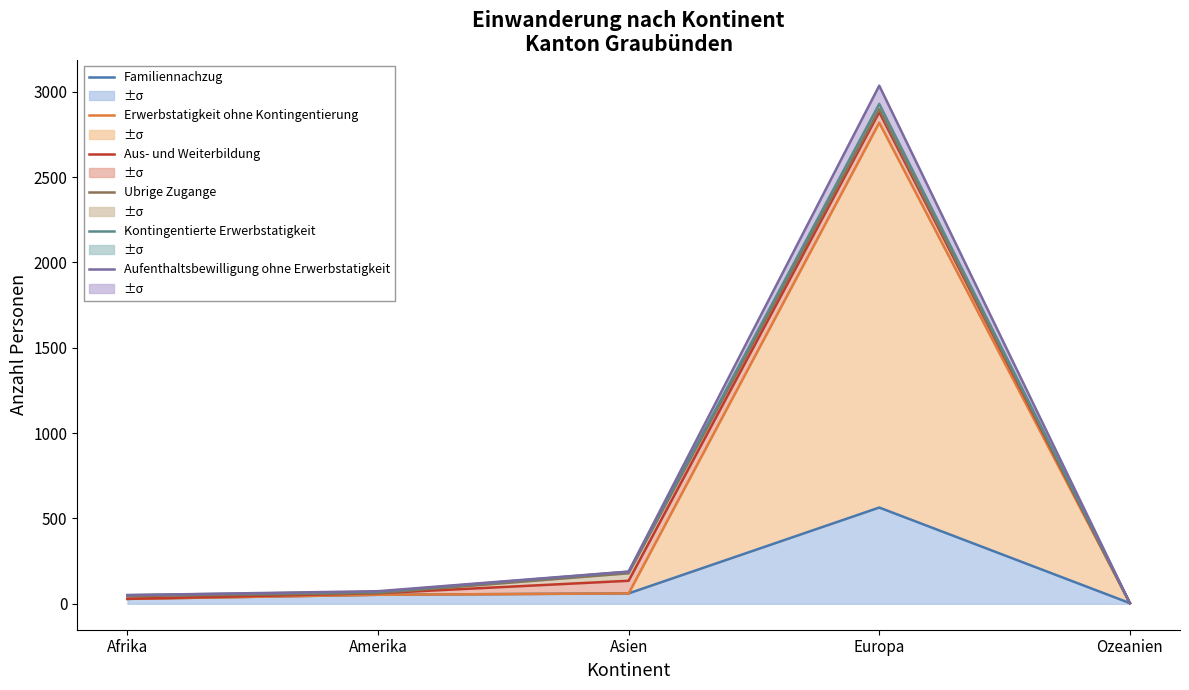

At which category is the sum across all series the highest?

Europa